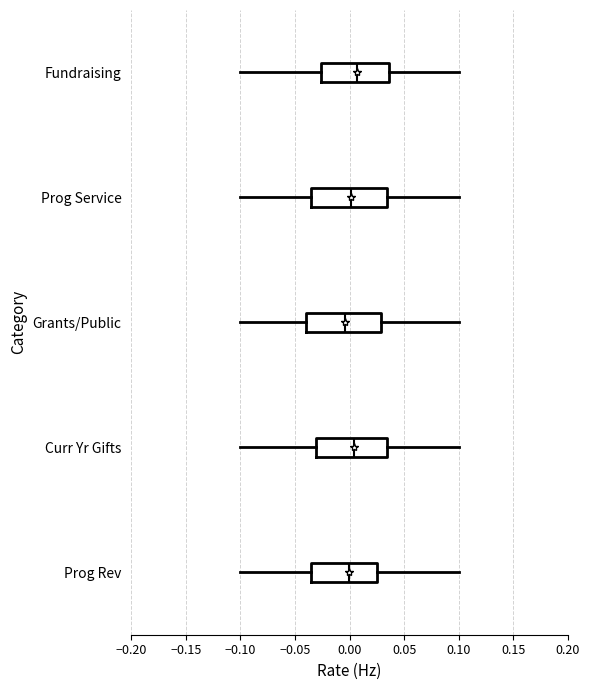

Reading bottom to top, transcribe this box plot: for each box, give where its median line is, the range the box spans, and where its two whiskers end, as read against the x-axis. The values are not printed on the chart, so give them approximately, as read against the axis.

Prog Rev: median 0.000, box -0.035 to 0.025, whiskers -0.100 to 0.100
Curr Yr Gifts: median 0.005, box -0.030 to 0.035, whiskers -0.100 to 0.100
Grants/Public: median -0.005, box -0.040 to 0.030, whiskers -0.100 to 0.100
Prog Service: median 0.000, box -0.035 to 0.035, whiskers -0.100 to 0.100
Fundraising: median 0.005, box -0.025 to 0.035, whiskers -0.100 to 0.100